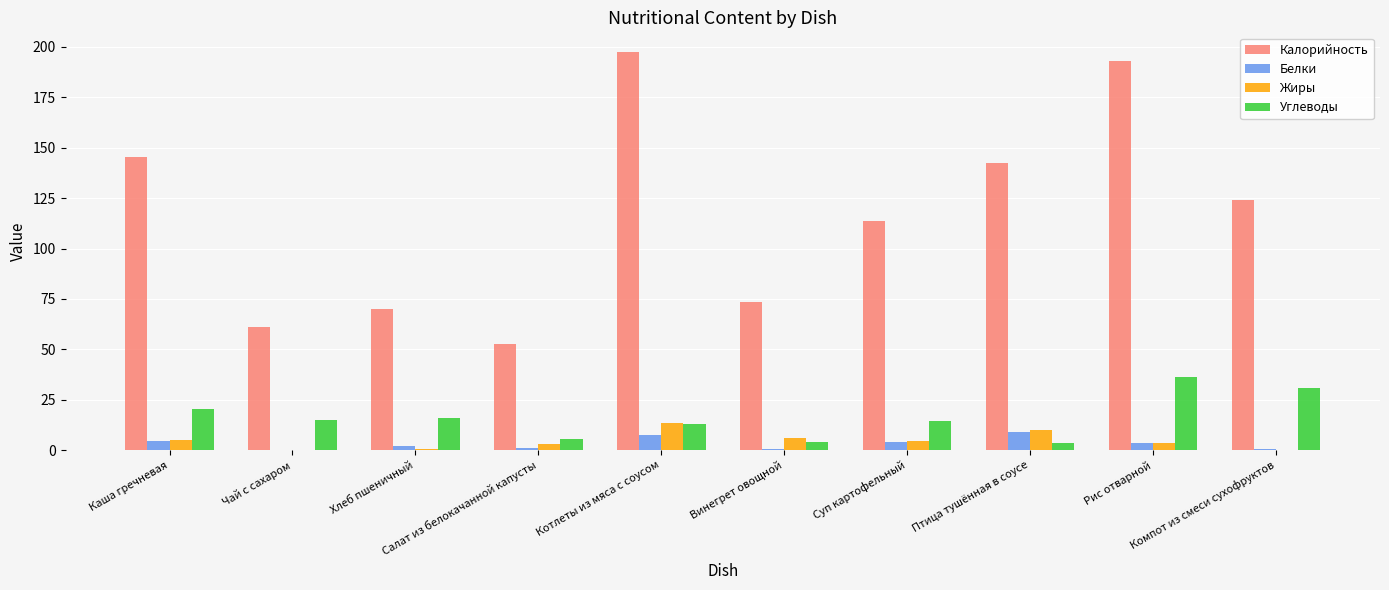

What is the sum of all Белки values?

33.3